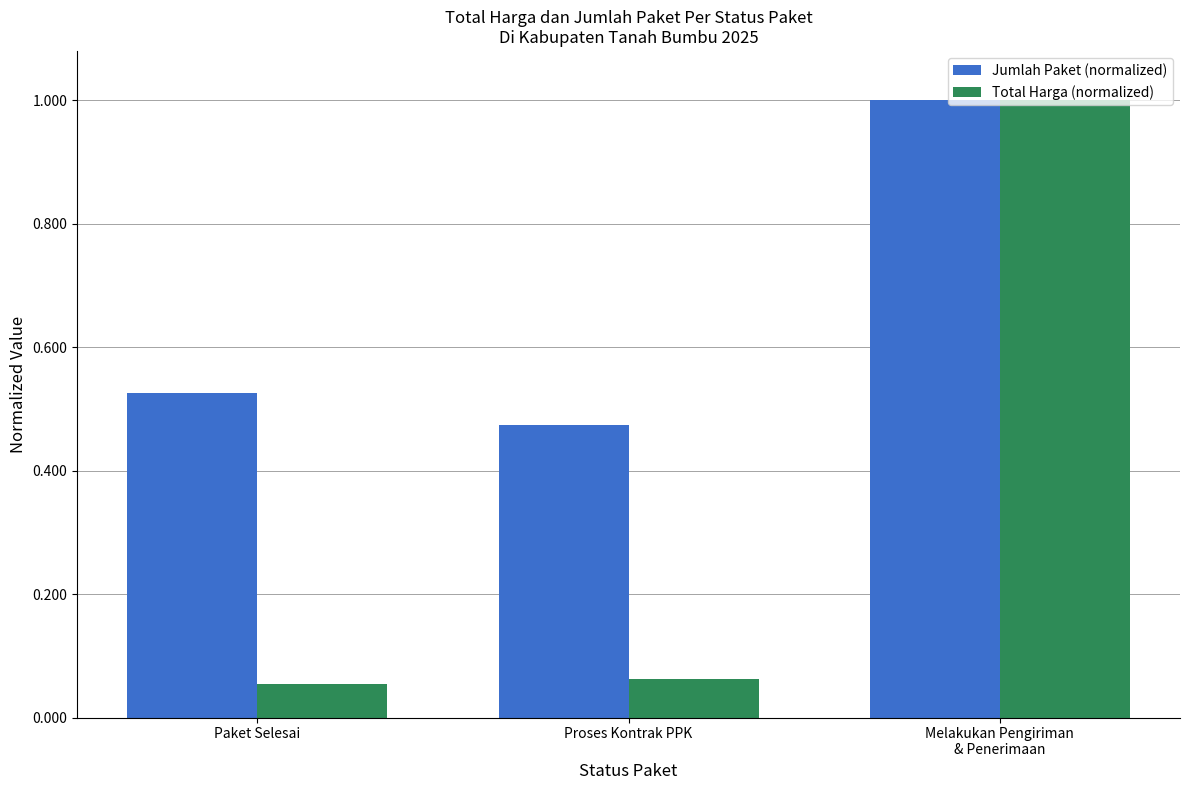

What is the label of the 1st bar from the right?

Melakukan Pengiriman
& Penerimaan